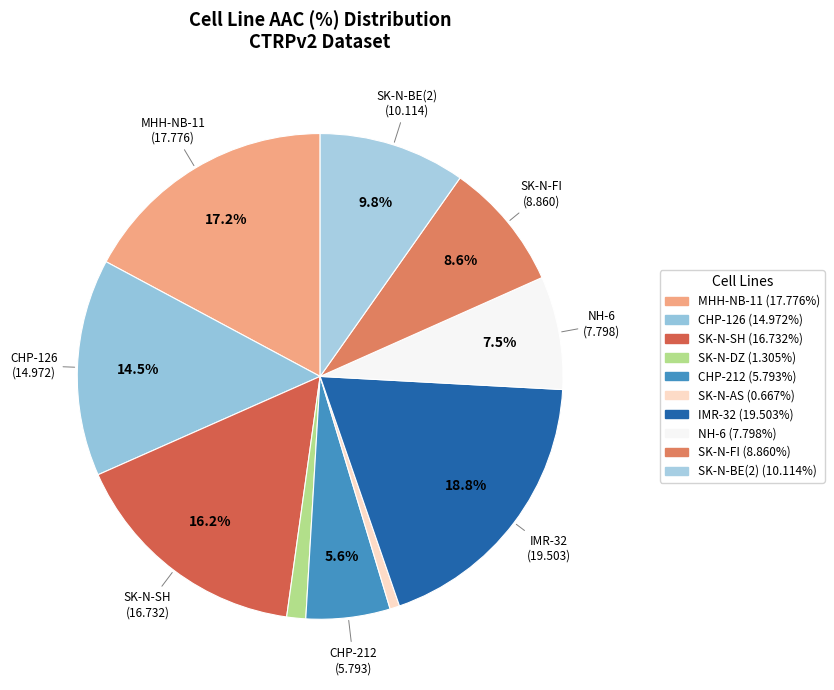

How many segments does this pie chart have?

10